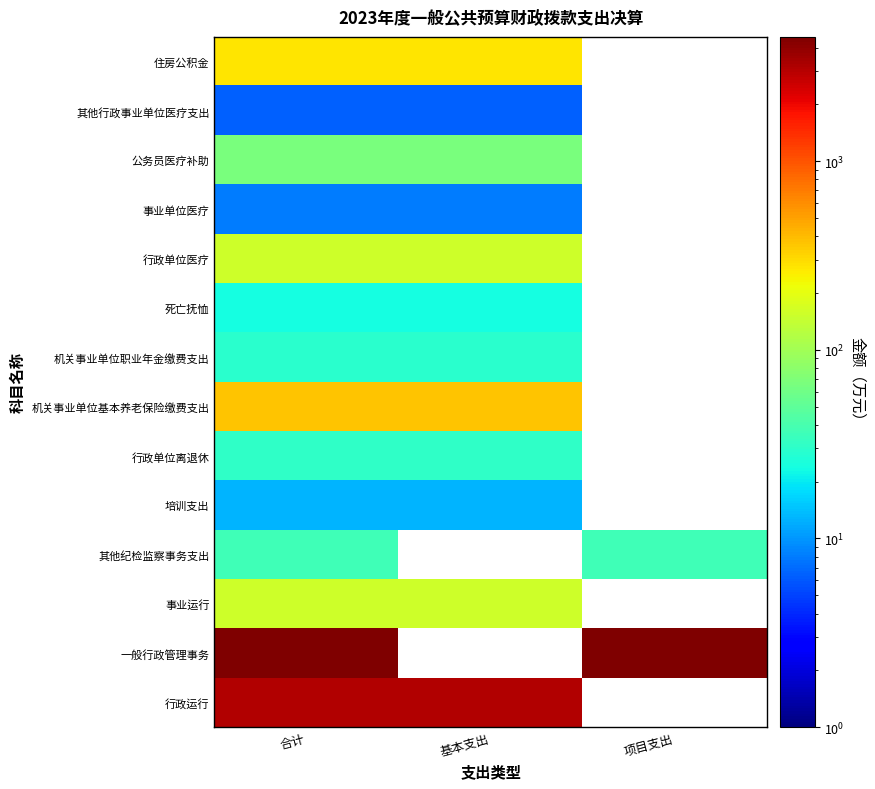

Rank the series at 合计 from highest to lowest value.

一般行政管理事务, 行政运行, 机关事业单位基本养老保险缴费支出, 住房公积金, 事业运行, 行政单位医疗, 公务员医疗补助, 其他纪检监察事务支出, 行政单位离退休, 机关事业单位职业年金缴费支出, 死亡抚恤, 培训支出, 事业单位医疗, 其他行政事业单位医疗支出